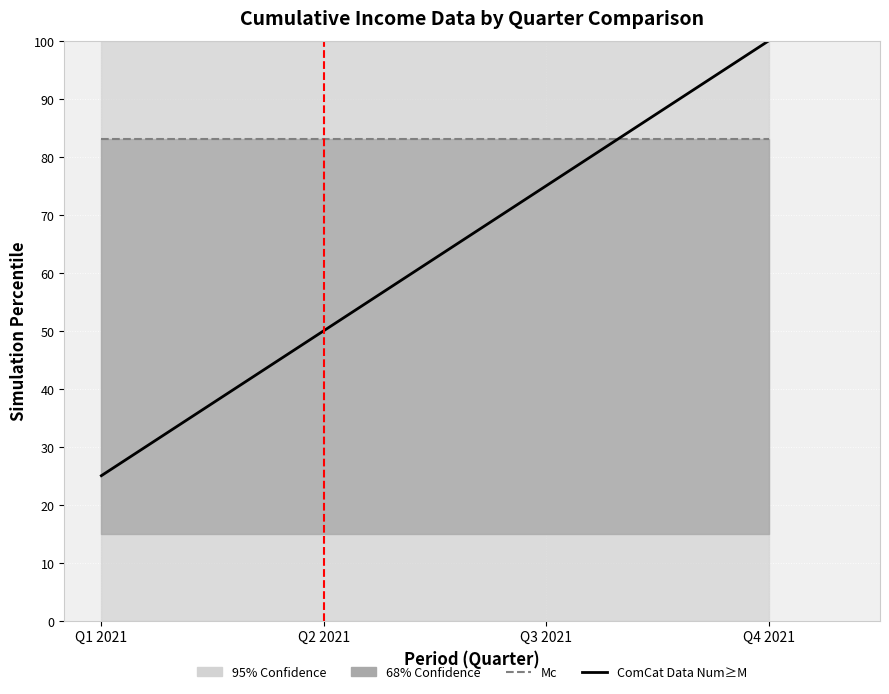

What is the minimum value for ComCat Data Num≥M?

25